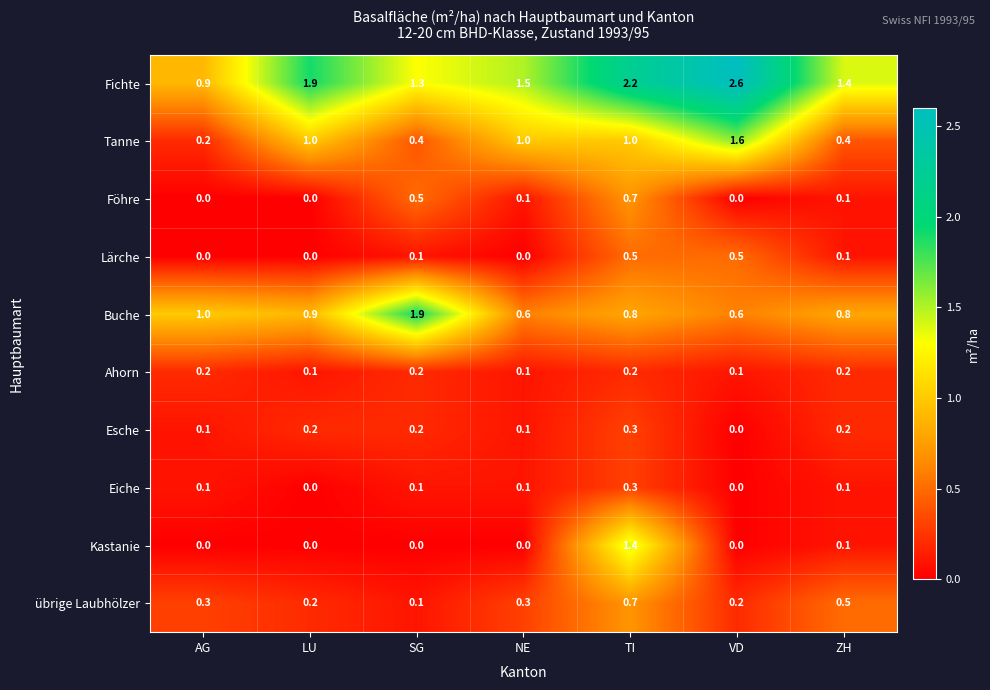

The value of Lärche at VD is 0.5. True or false?

True